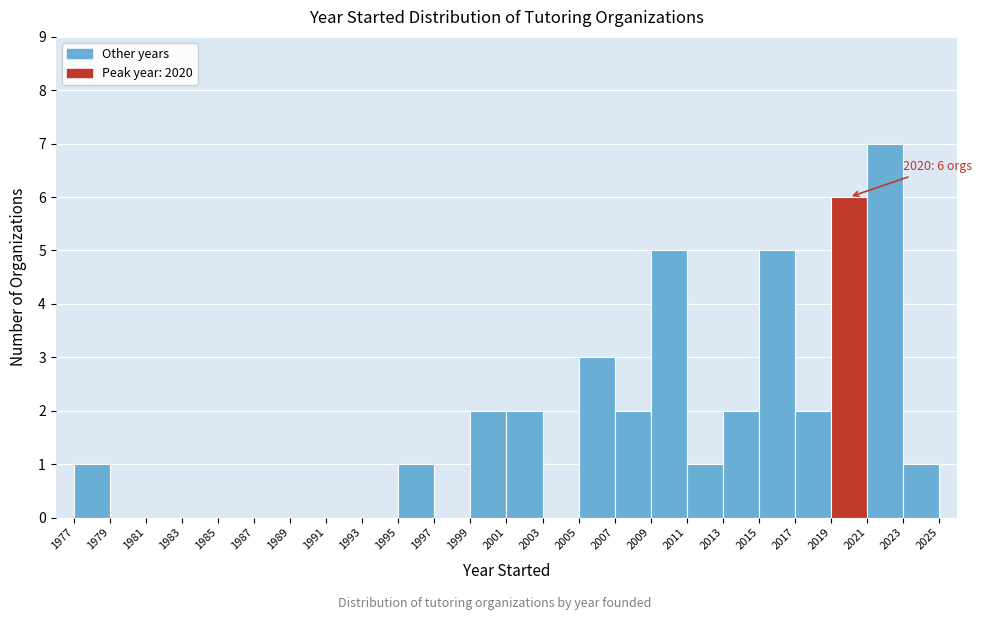

Over which range of the x-axis is the bar tallest?

2021 to 2023